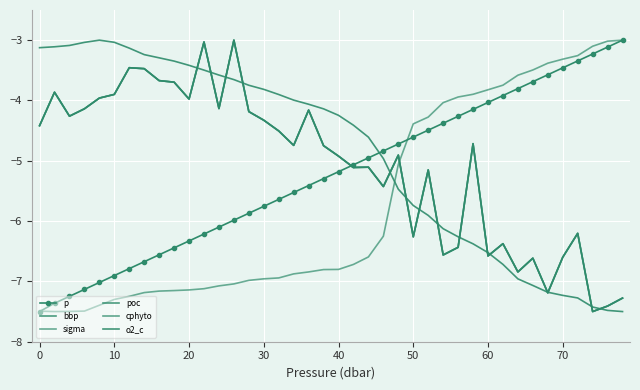

Is this an area chart (filled region under the line)?

No